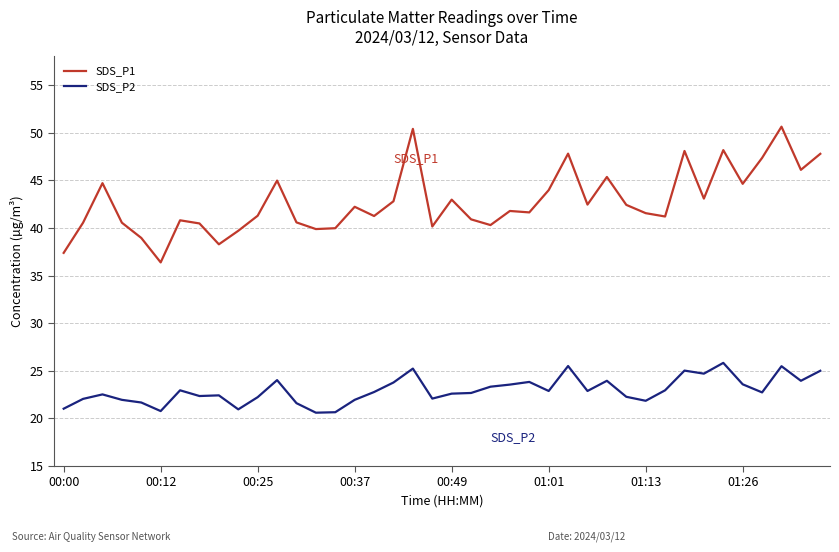

True or false: SDS_P1 and SDS_P2 intersect in this chart.

False